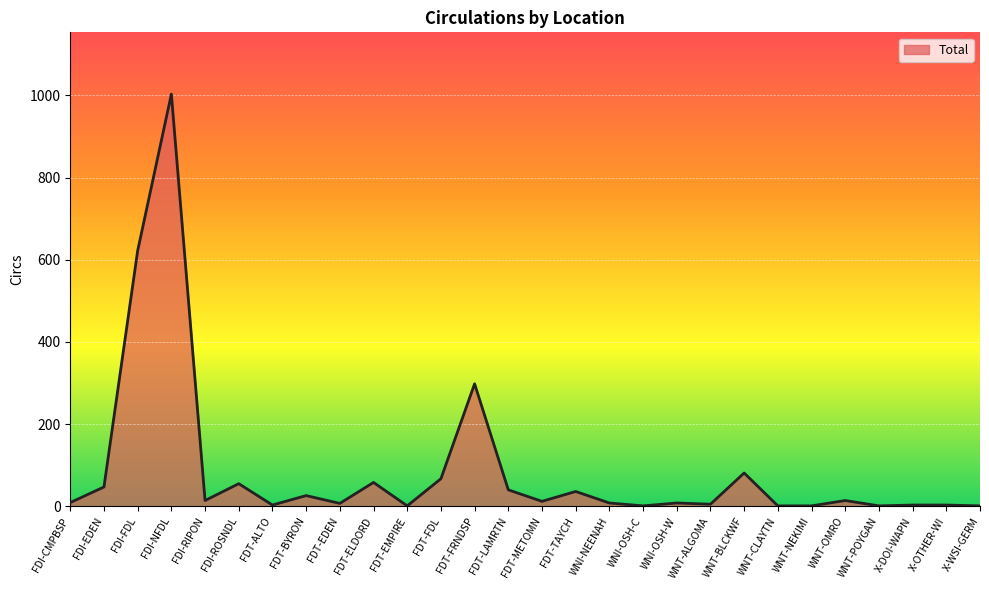

Where is the data nearest to the value 502?

FDI-FDL